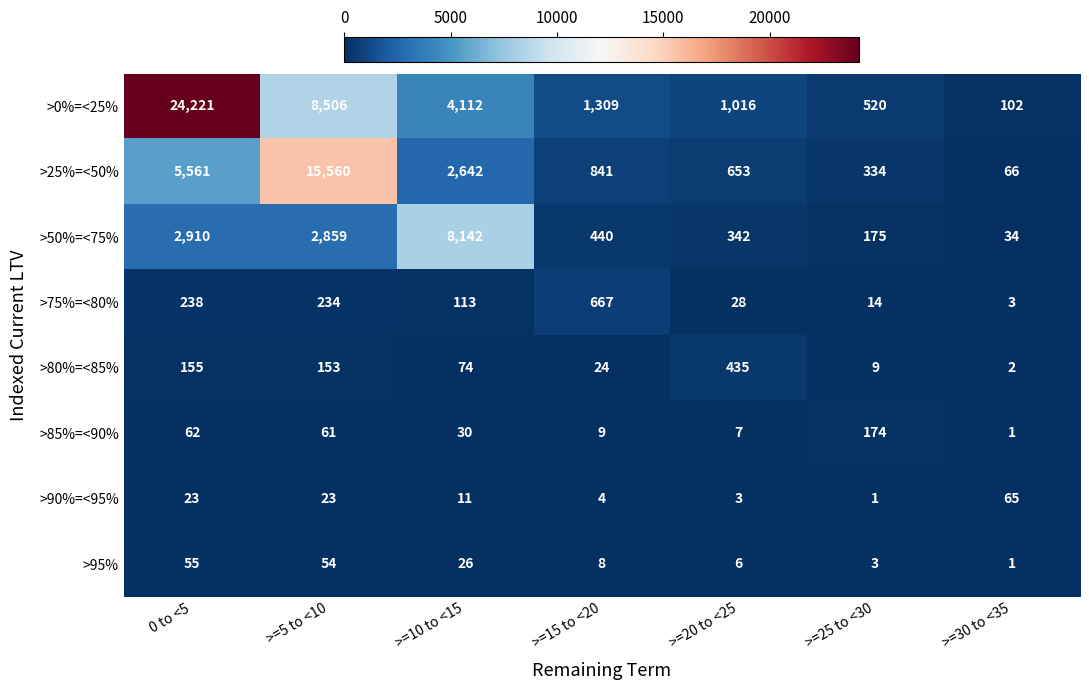

At how many categories does at least one series exceed 672?

5